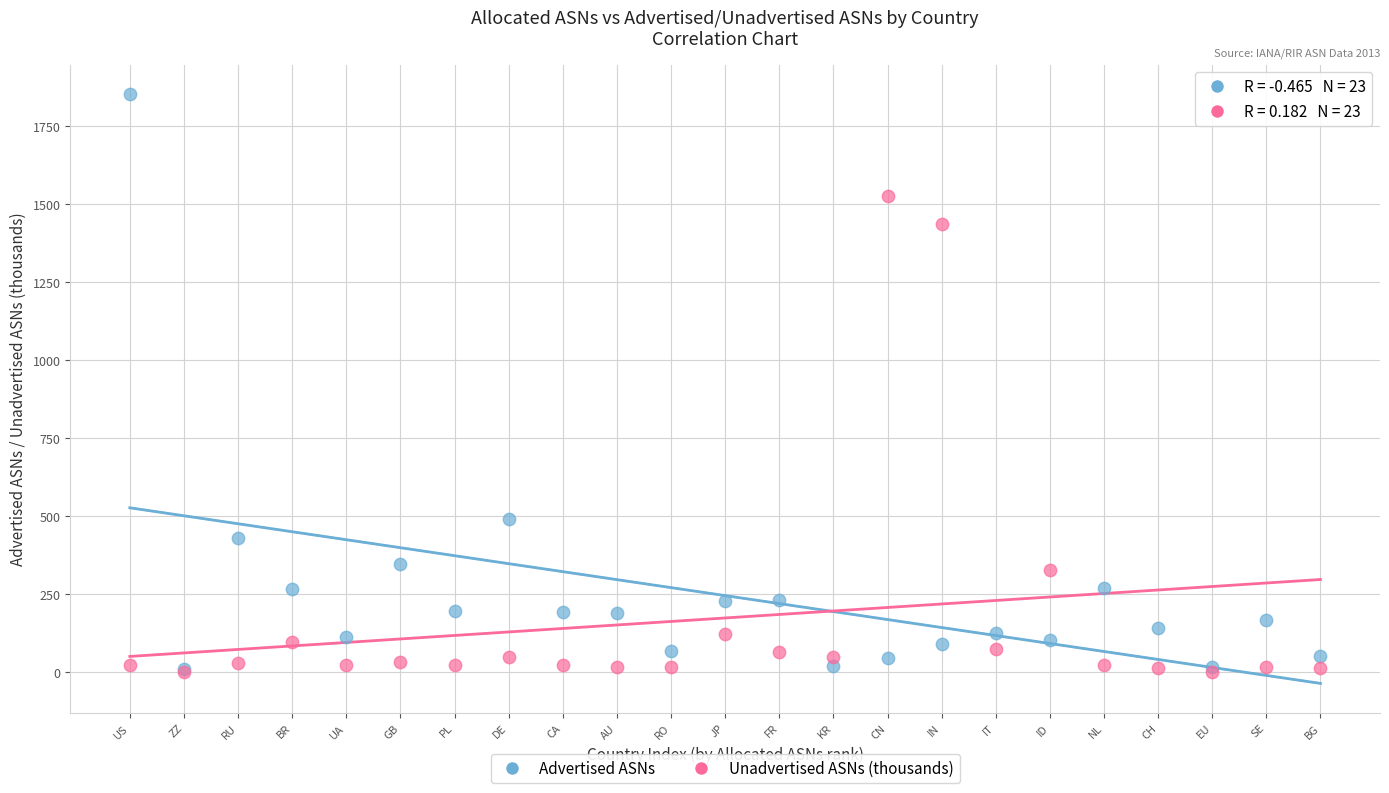

In the Unadvertised ASNs (thousands) series, what Y value is closest to 762?

325.5